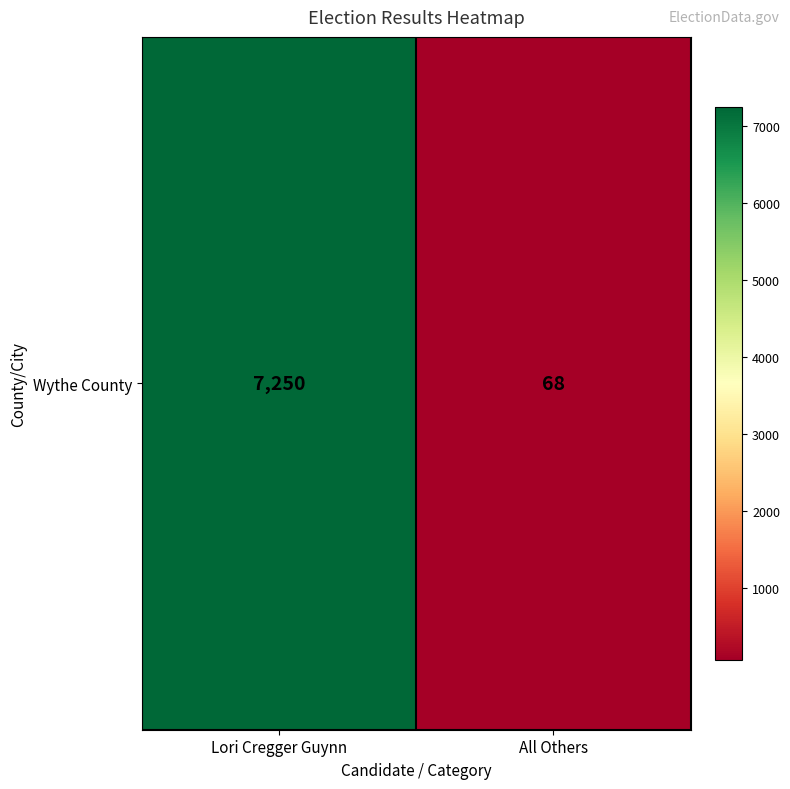

Approximately how many times larger is the value at Lori Cregger Guynn compared to All Others?

106.6